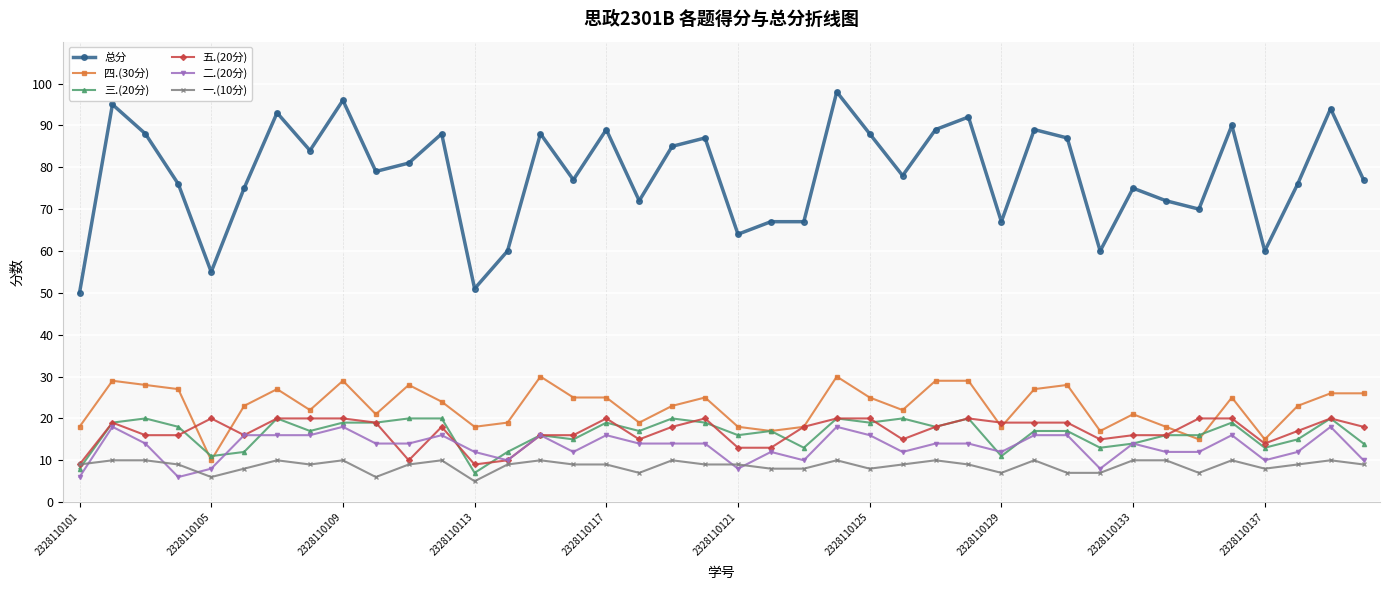

True or false: 总分 has more than 0 interior local peaks.

True